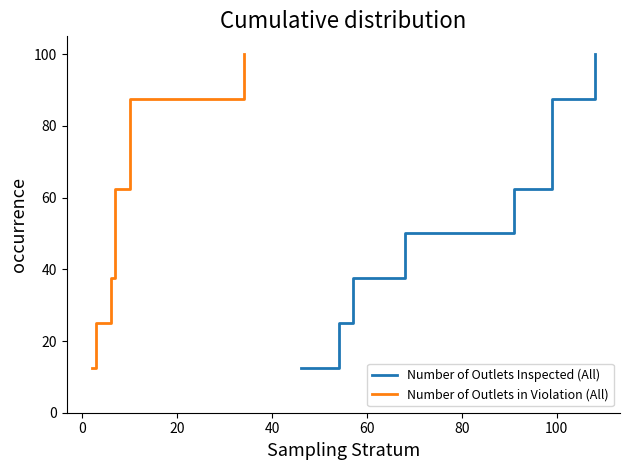

How many data points does each series have?

8